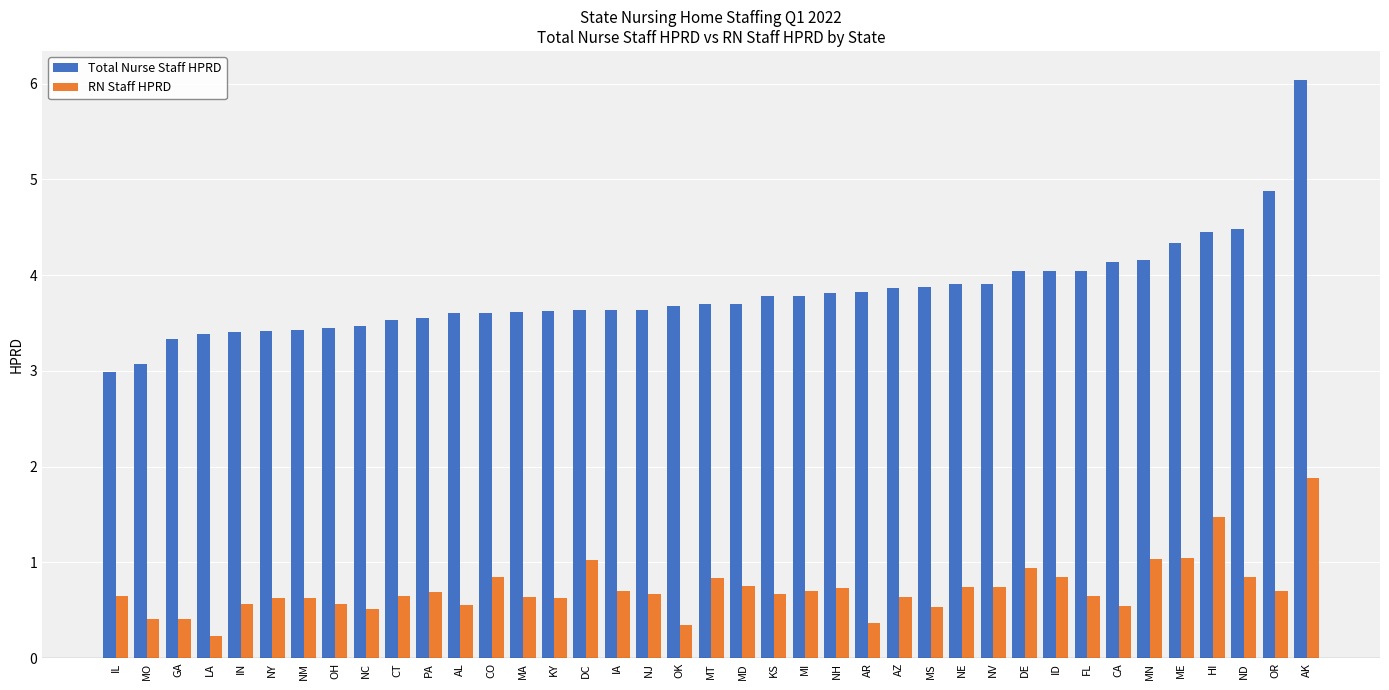

Which series changed the most between MI and CA?

Total Nurse Staff HPRD